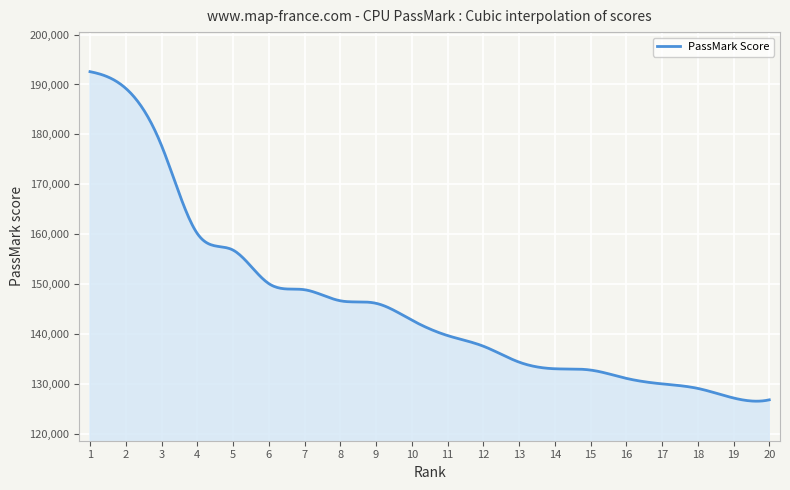

What is the minimum value shown in the chart?

126568.3